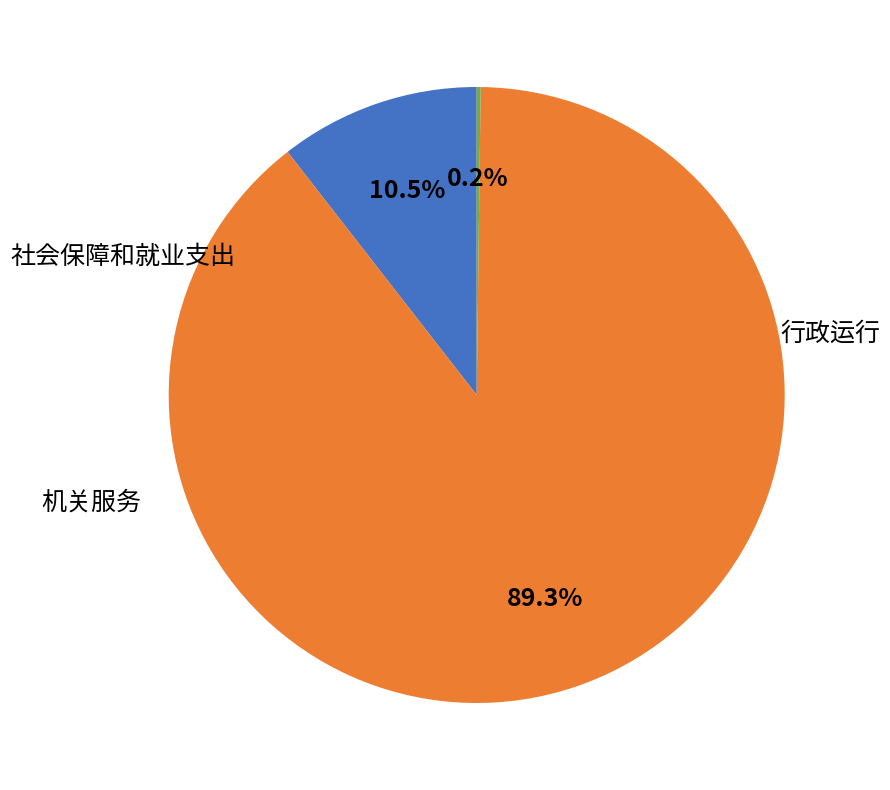

Is there any slice that represents more than half of the pie?

Yes